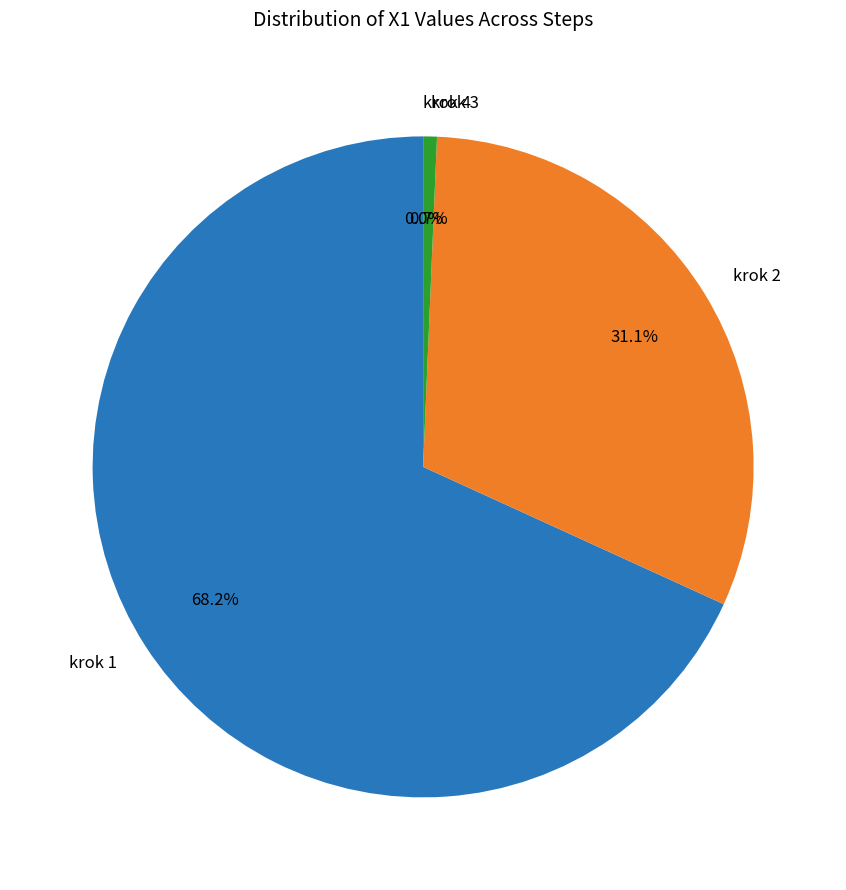

Which slice represents more than half of the pie?

krok 1